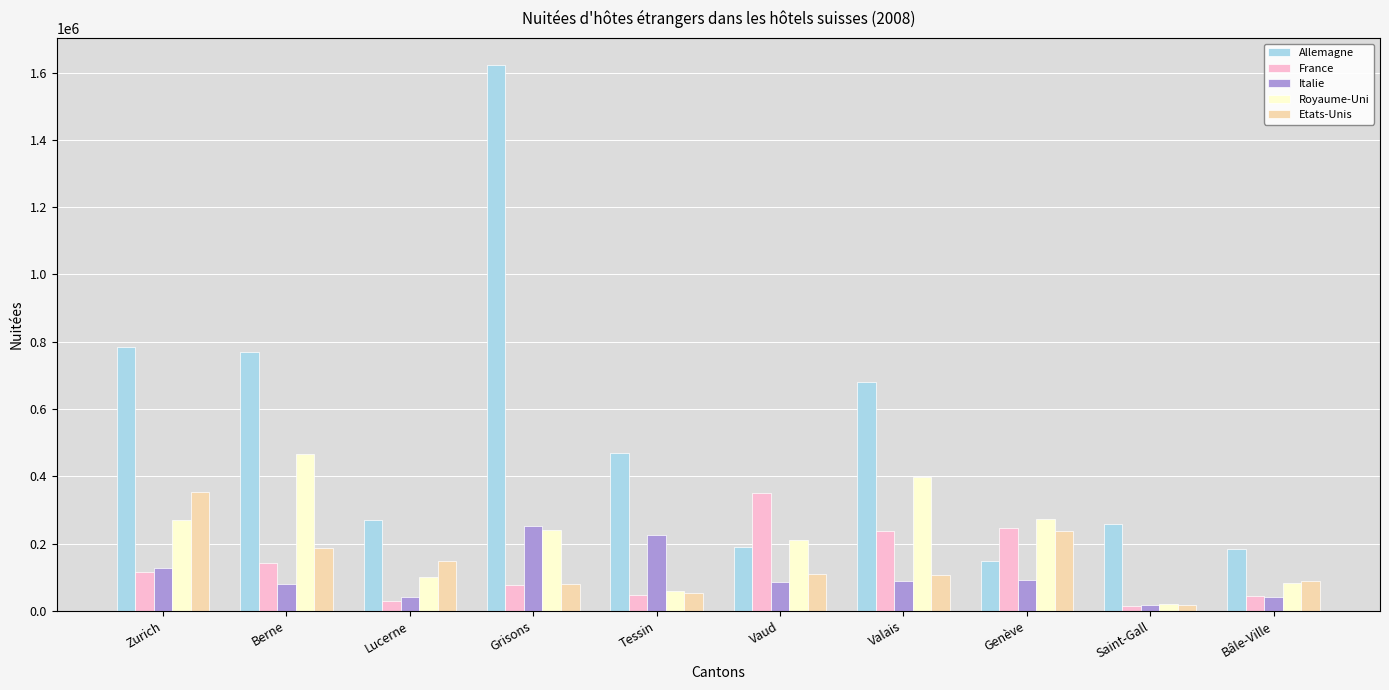

At how many categories does at least one series exceed 1157718?

1